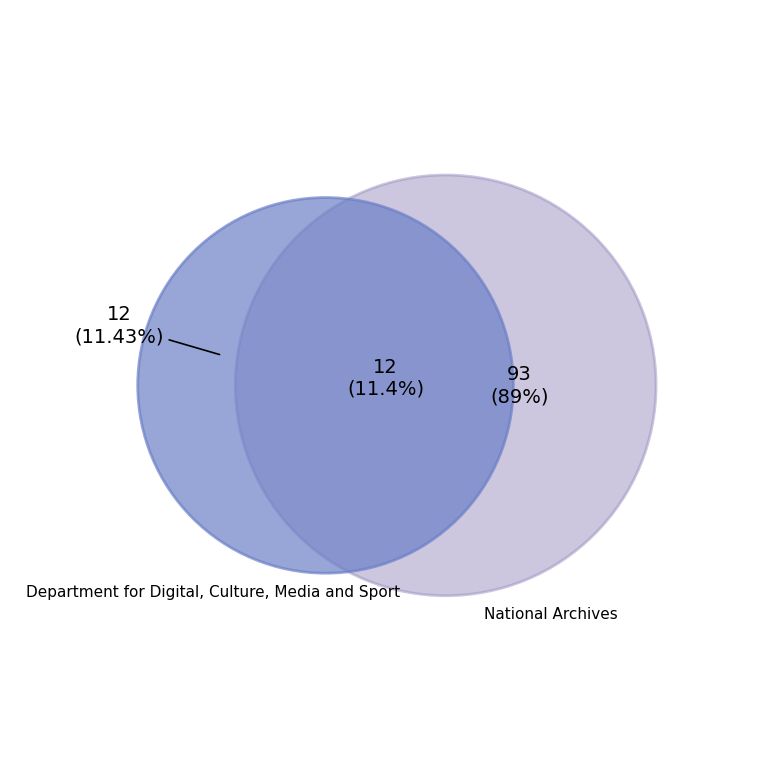

True or false: Department for Digital, Culture, Media and Sport accounts for 11% of the total.

True